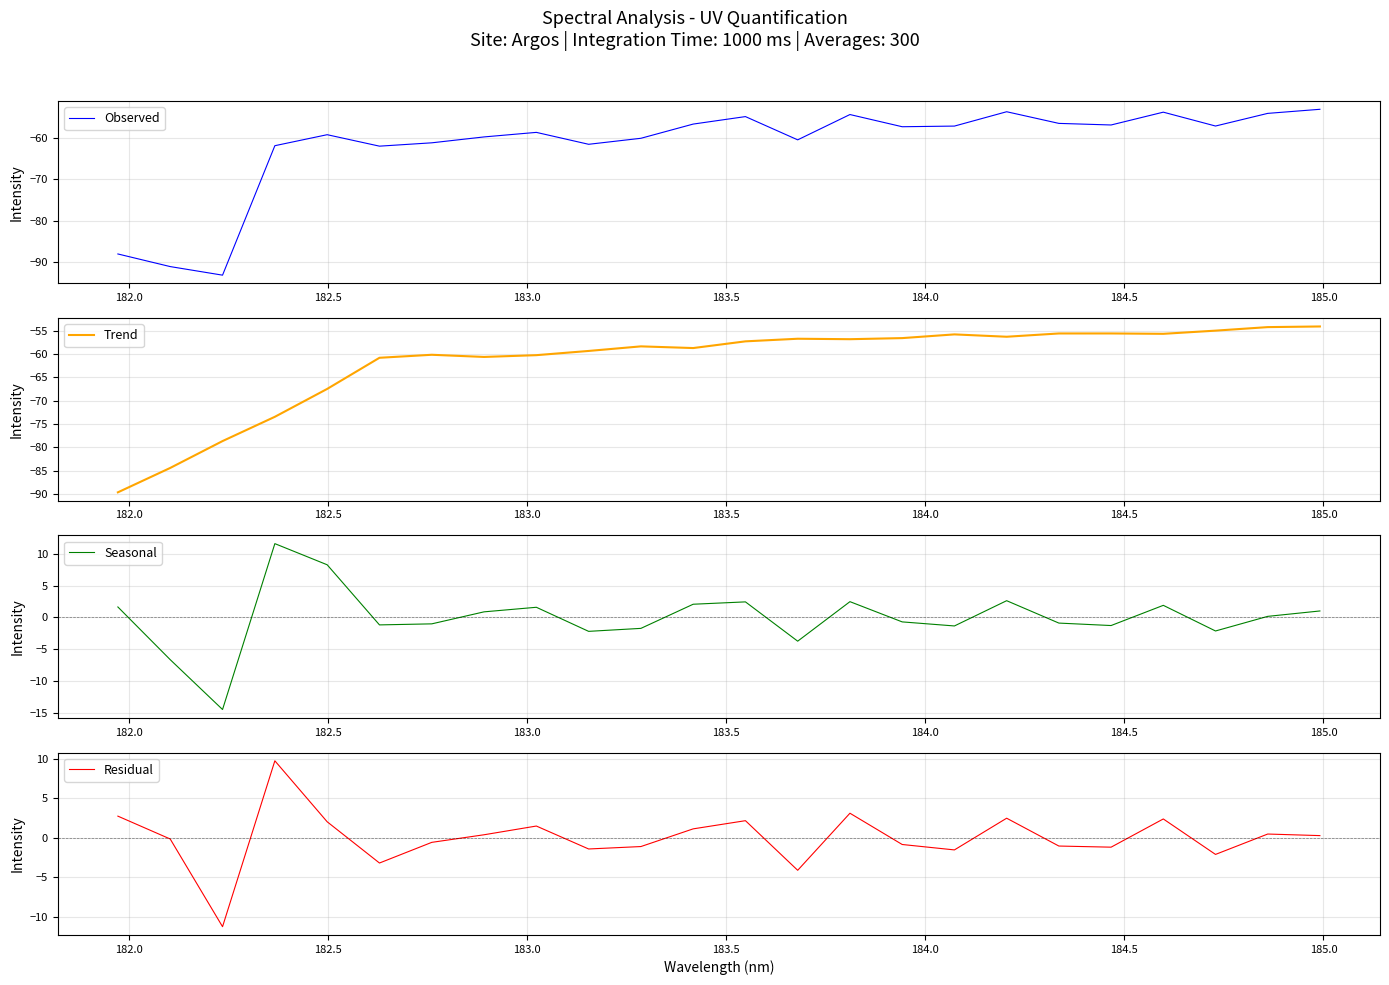

Which series has the largest total across all categories?

Residual